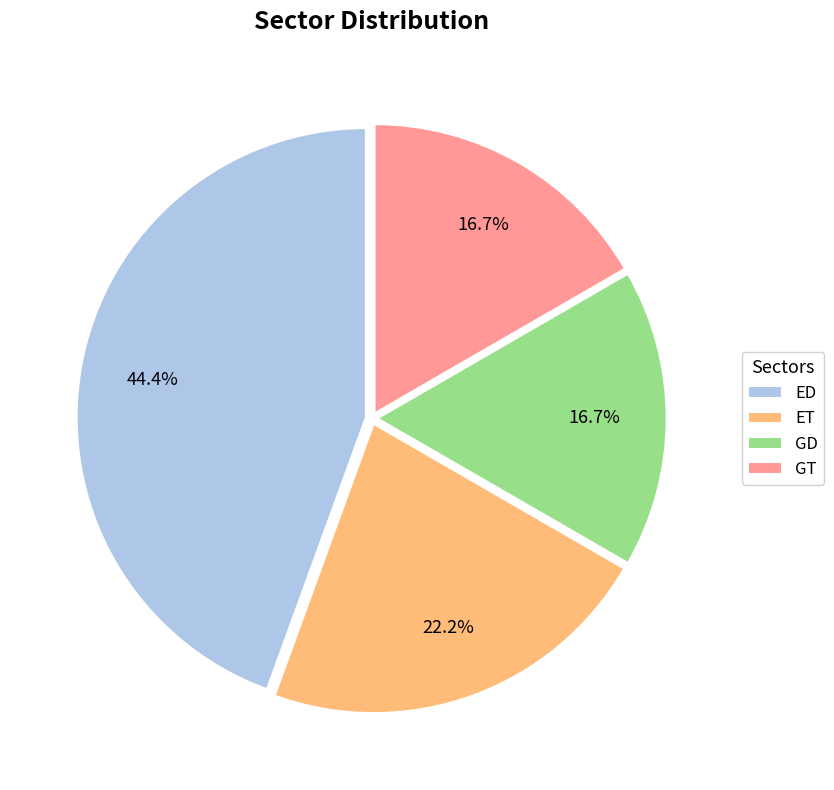

Is it true that GD is 8% of the pie?

False